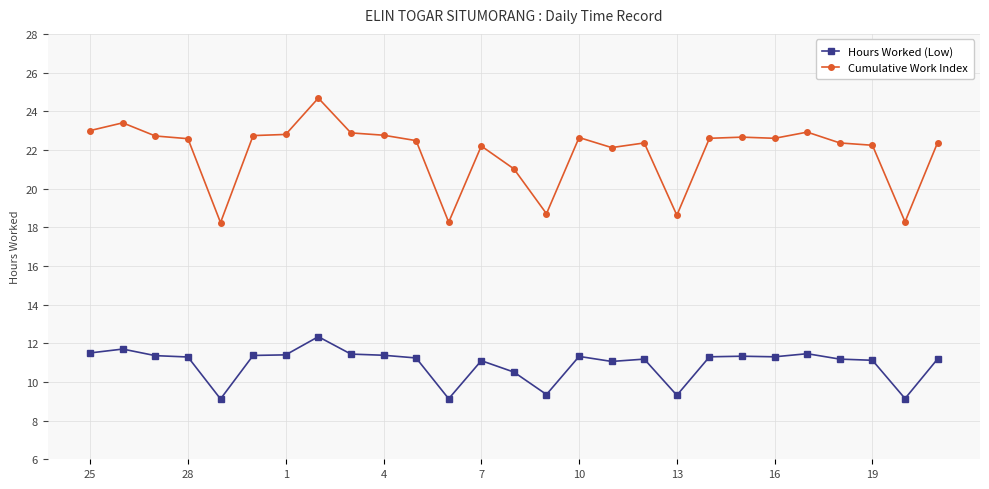

What is the average value of the Hours Worked (Low) series?

10.9